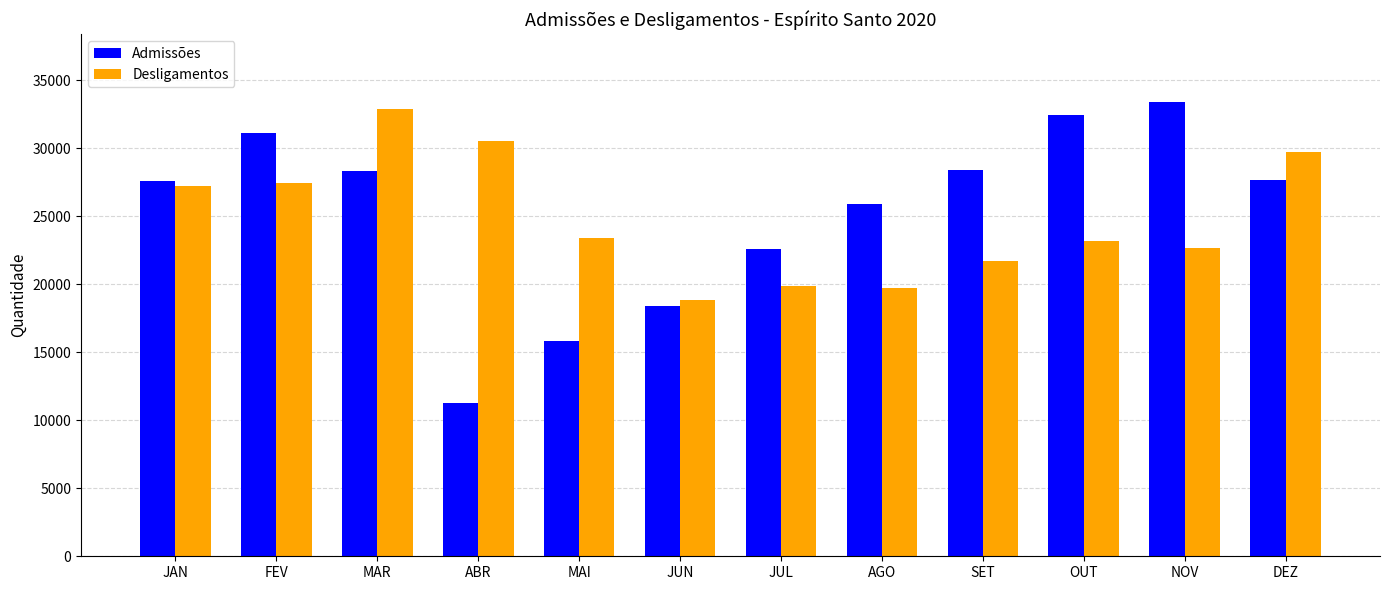

How many bars are there in total?

24